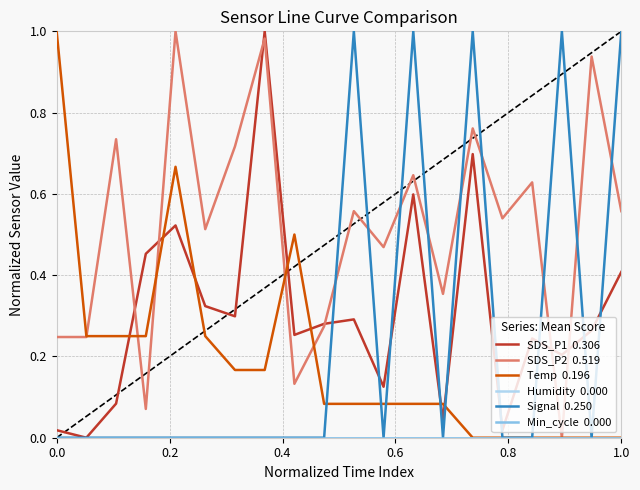

Is this an area chart (filled region under the line)?

No